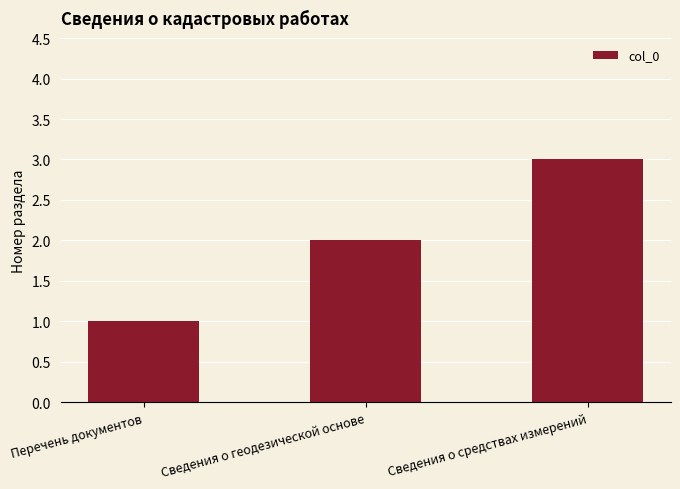

Does the chart contain stacked bars?

No